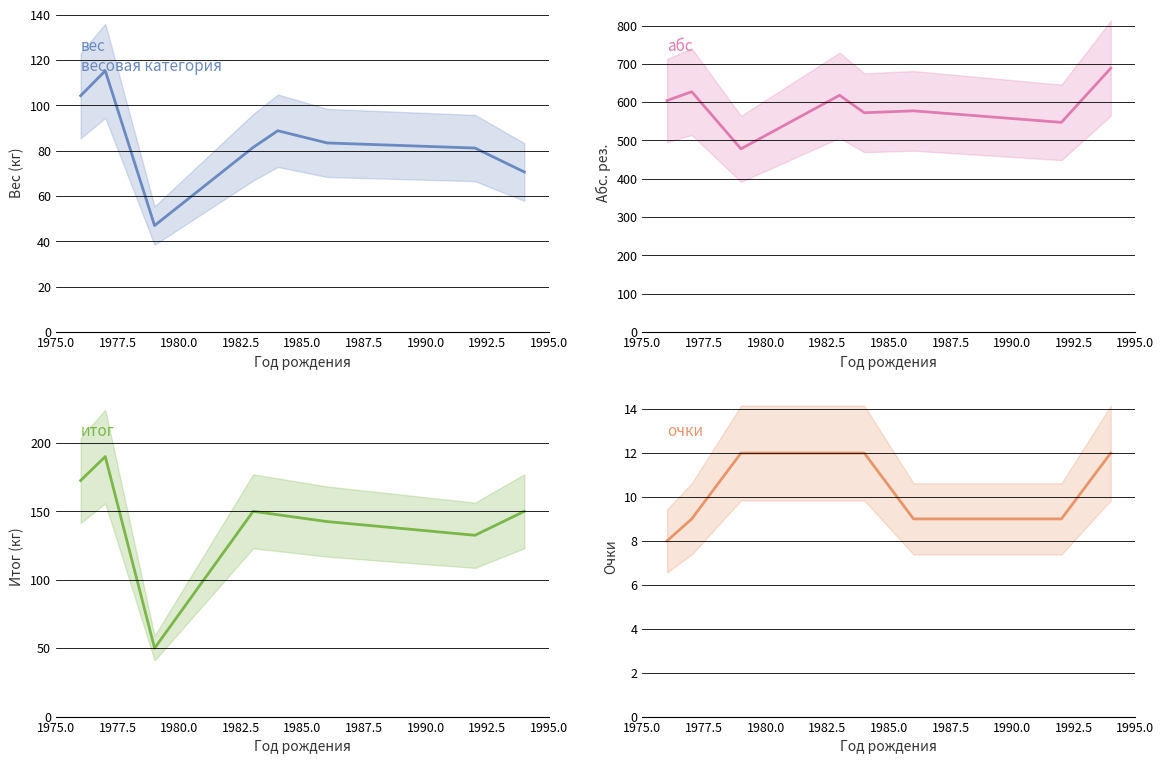

How many interior local valleys does the итог series have?

2